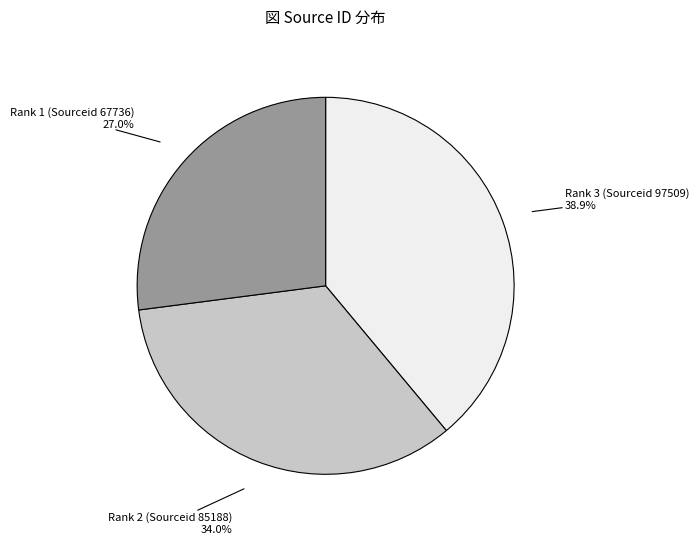

To the nearest percent, what is the average slice percentage?

33%